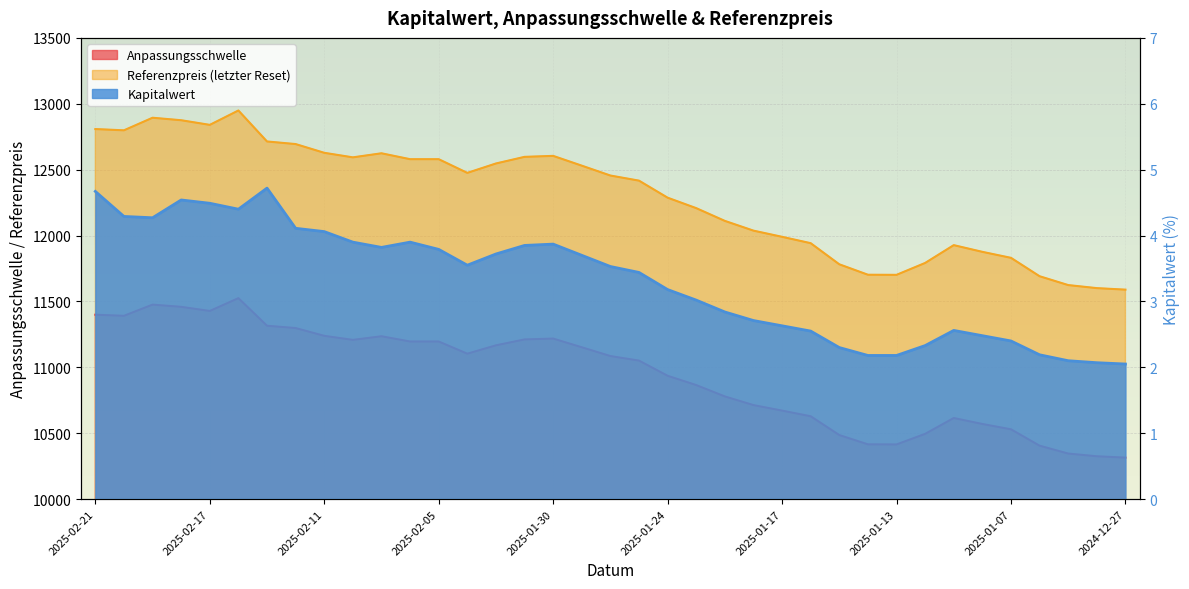

True or false: Referenzpreis and Anpassungsschwelle intersect in this chart.

False